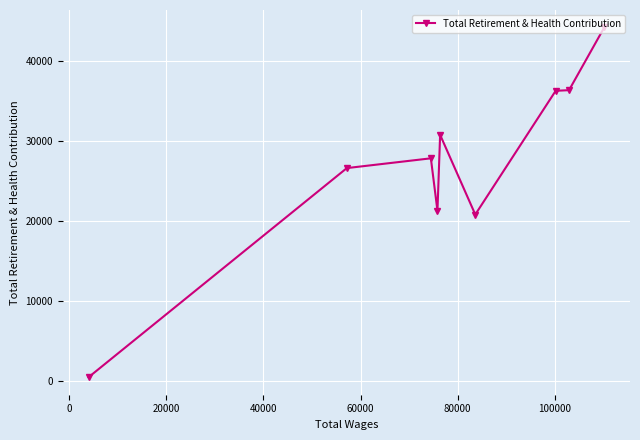

What is the average value?

27144